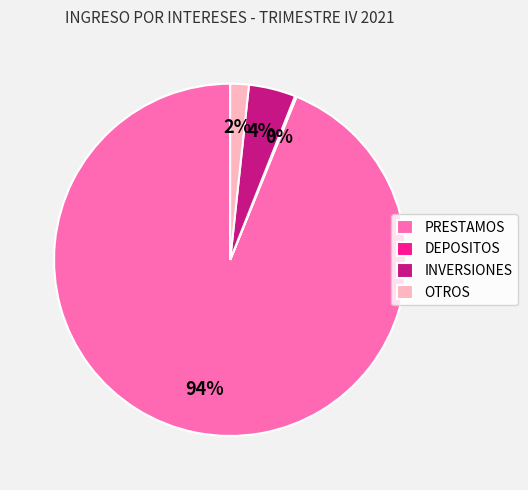

What percentage is the PRESTAMOS slice, to the nearest percent?

94%